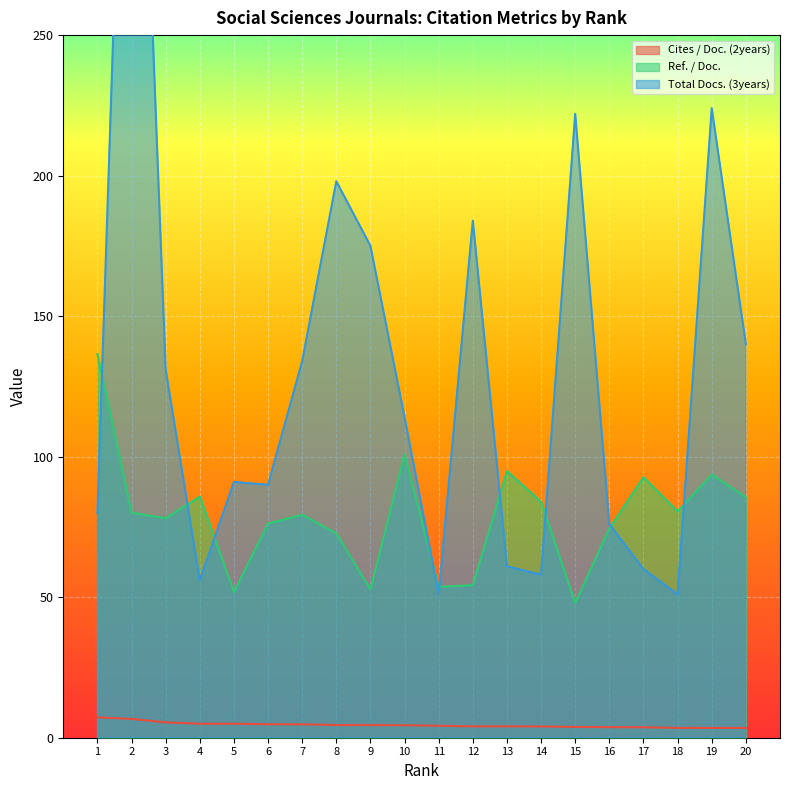

Is the value of Ref. / Doc. at 11 greater than the value of Cites / Doc. (2years) at 18?

Yes